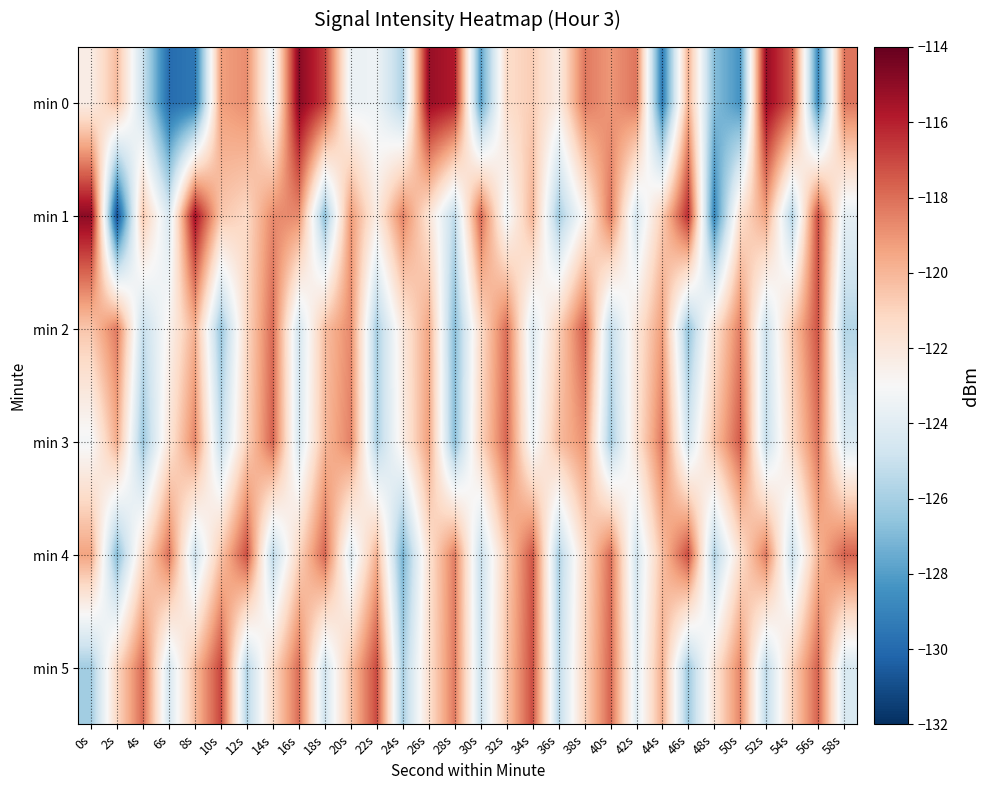

Count the number of data series in this chart.

6